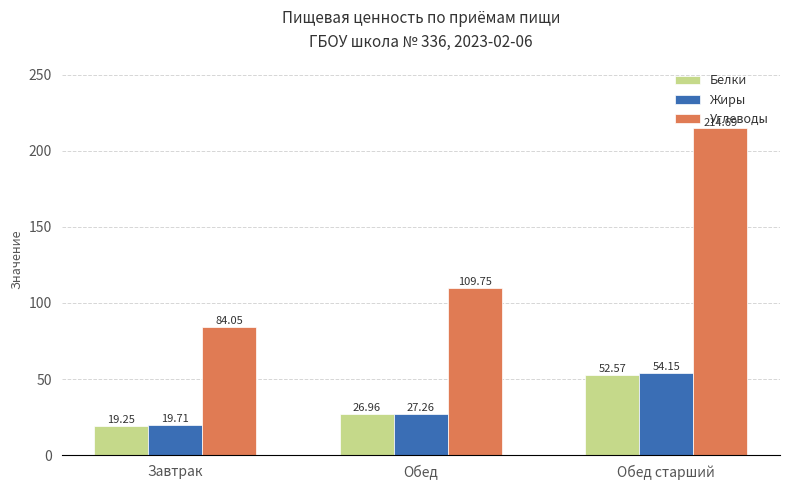

Rank the series by their maximum value, from lowest to highest.

Белки, Жиры, Углеводы